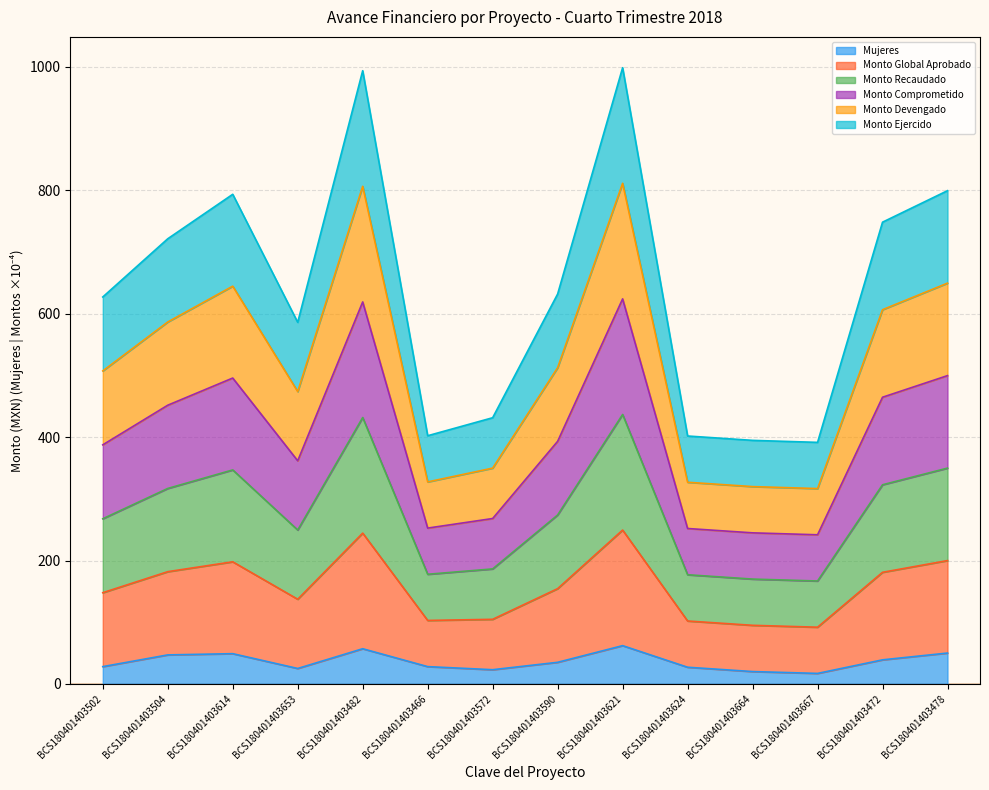

Does the chart display data point markers on the line(s)?

No